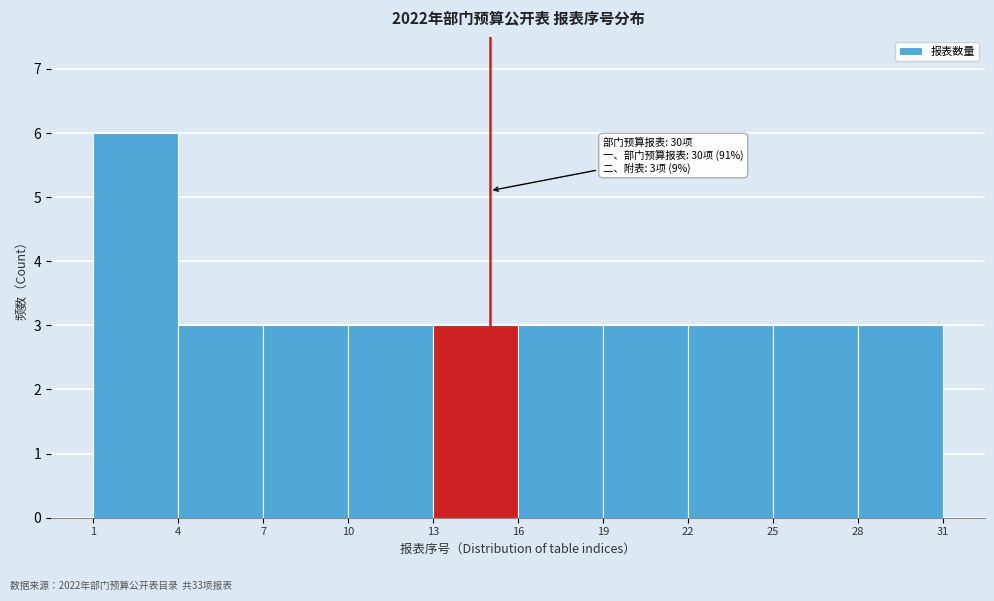

Which range on the x-axis has the tallest bar?

1 to 4